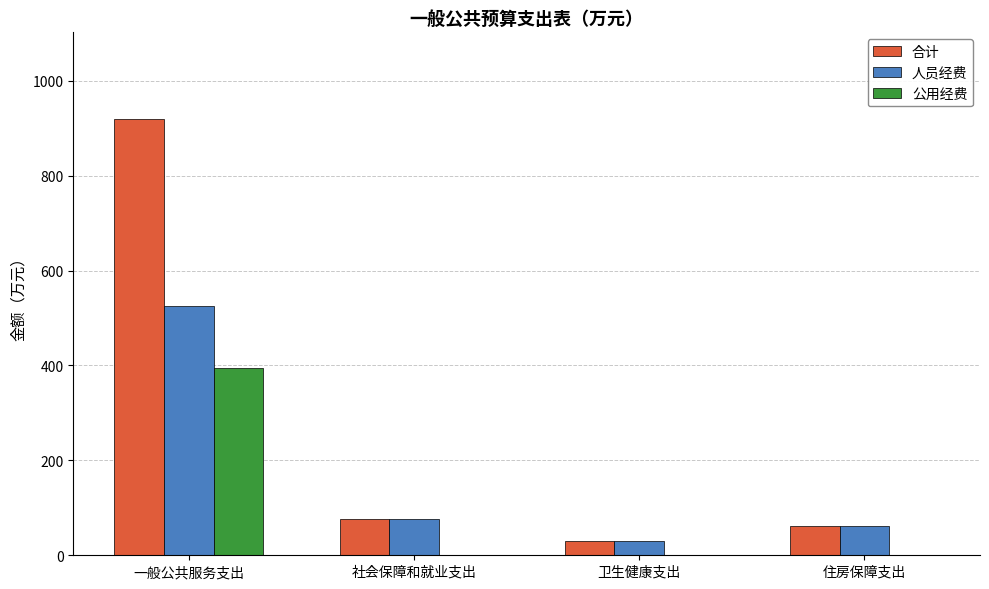

Reading left to right, list all the values displayed in this chart.

合计: 918.2	77.4	30.6	61.2
人员经费: 524.5	77.4	30.6	61.2
公用经费: 393.7	0.0	0.0	0.0